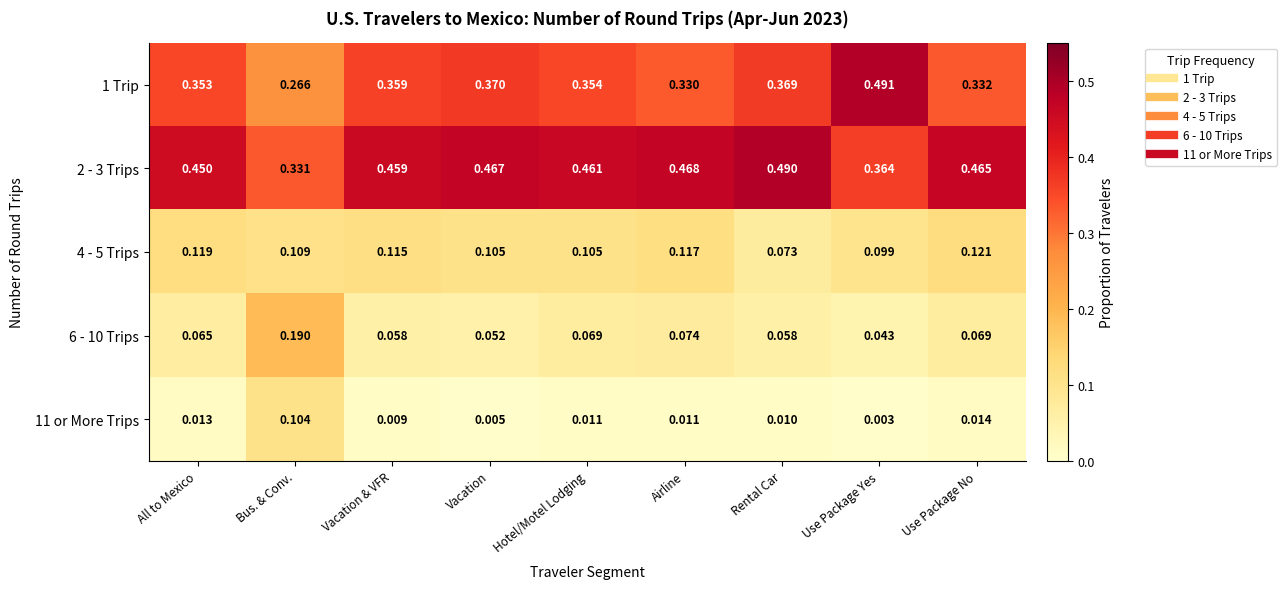

List the labels in order of 2 - 3 Trips value, smallest first.

Bus. & Conv., Use Package Yes, All to Mexico, Vacation & VFR, Hotel/Motel Lodging, Use Package No, Vacation, Airline, Rental Car